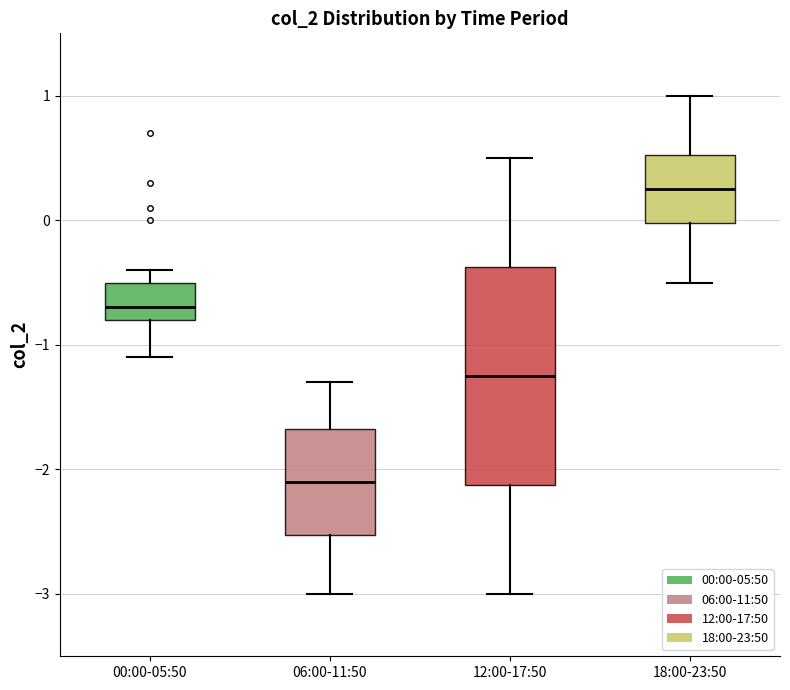

Where is the lower edge of the box for 00:00-05:50 on the y-axis? The values are not printed on the chart, so give them approximately, as read against the axis.

-0.8